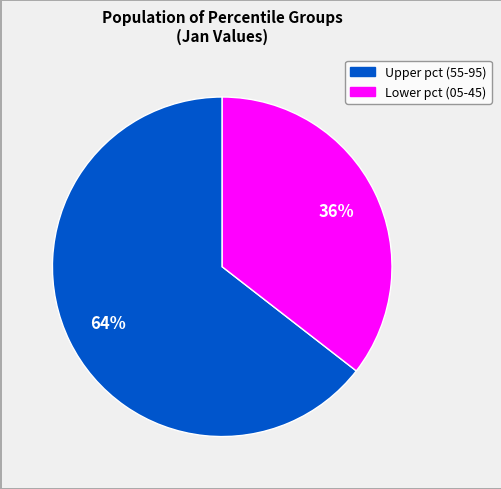

Is there any slice that represents more than half of the pie?

Yes